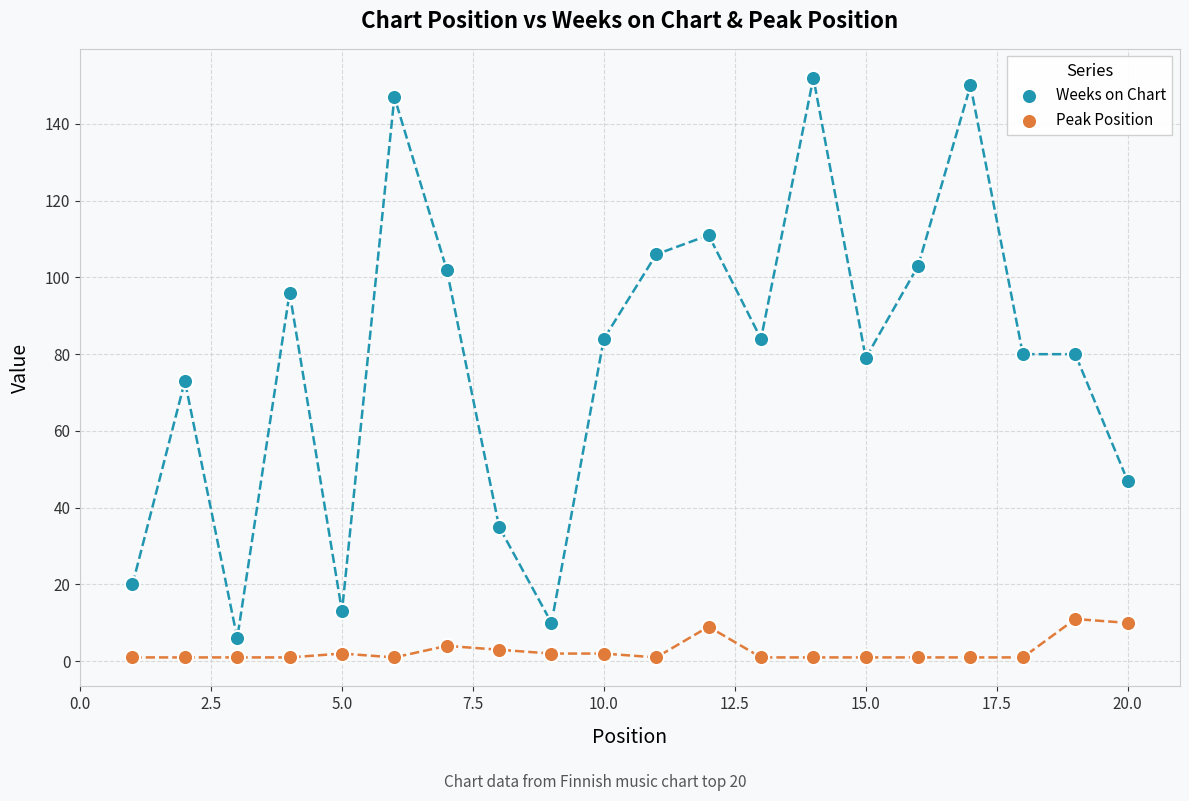

Which series reaches the maximum Y coordinate?

Weeks on Chart